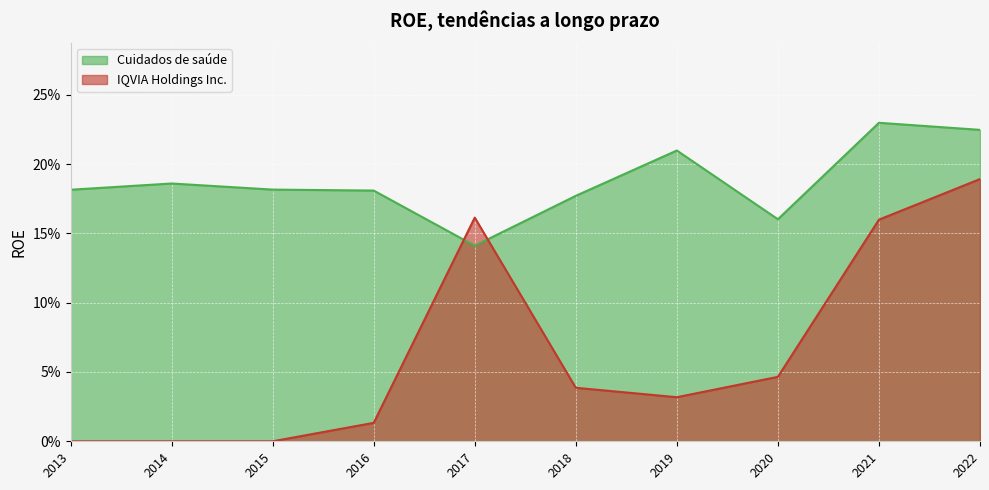

Reading left to right, what are all the values shown in this chart?

Cuidados de saúde: 2013=0.2	2014=0.2	2015=0.2	2016=0.2	2017=0.1	2018=0.2	2019=0.2	2020=0.2	2021=0.2	2022=0.2
IQVIA Holdings Inc.: 2013=0.0	2014=0.0	2015=0.0	2016=0.0	2017=0.2	2018=0.0	2019=0.0	2020=0.0	2021=0.2	2022=0.2